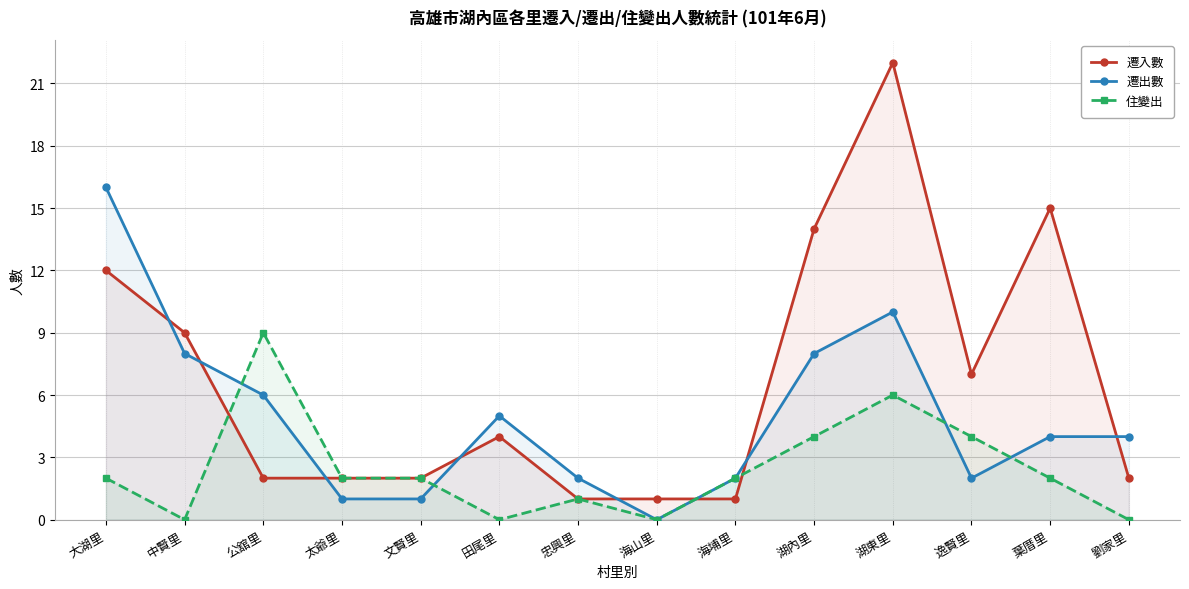

Rank the series by their average value, from lowest to highest.

住變出, 遷出數, 遷入數